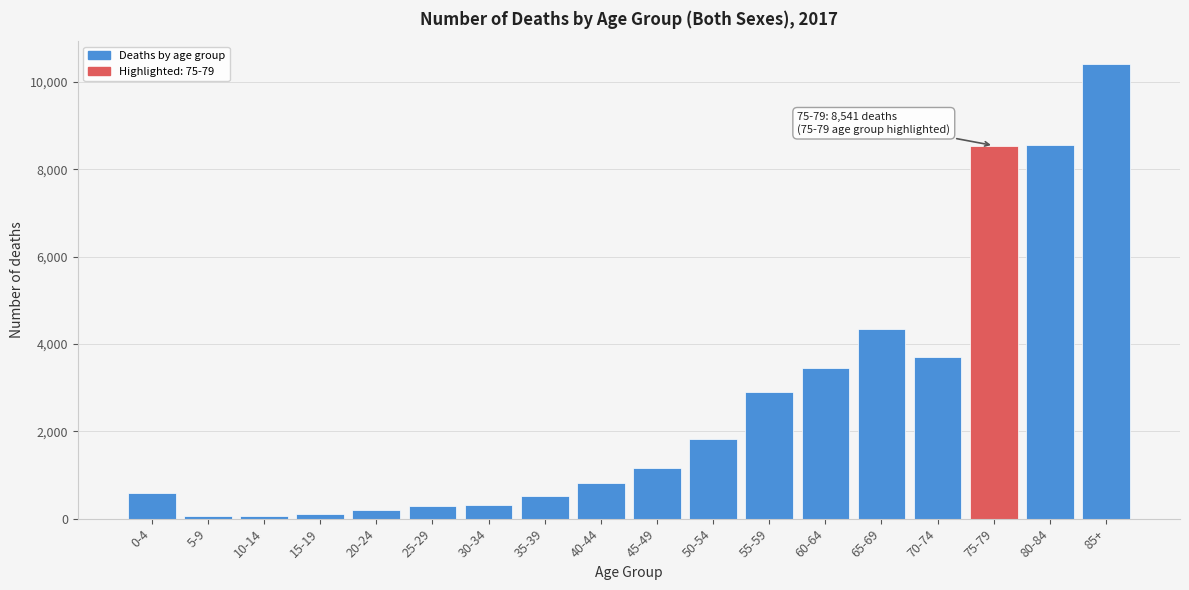

What is the ratio of the value at 30-34 to the value at 40-44?

0.4